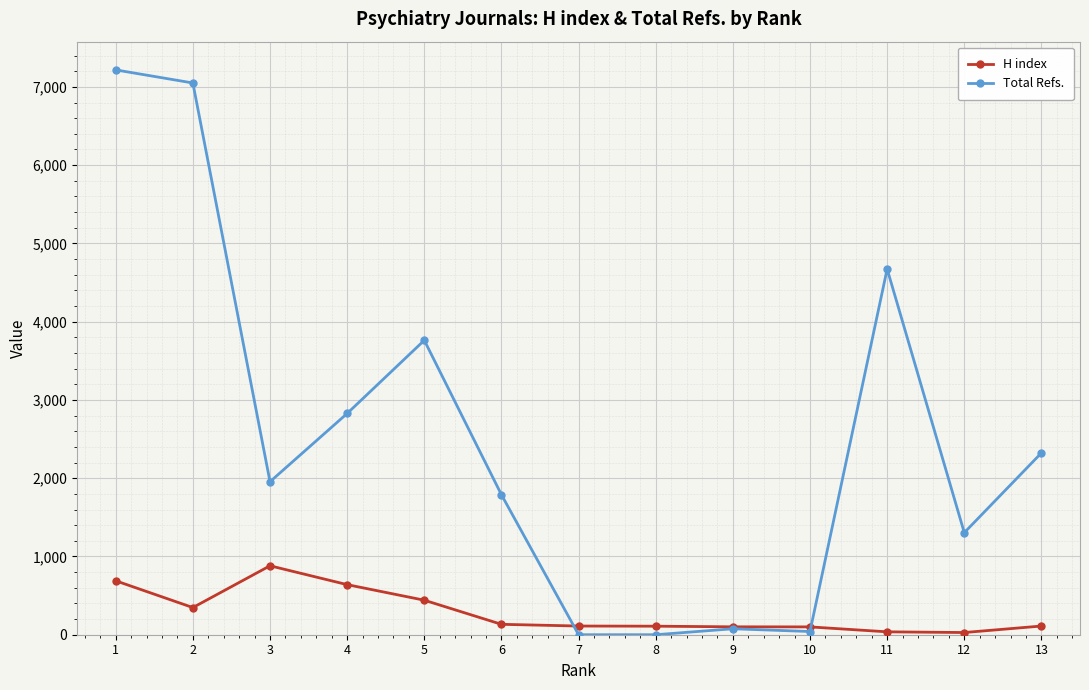

True or false: Total Refs. and H index intersect in this chart.

True